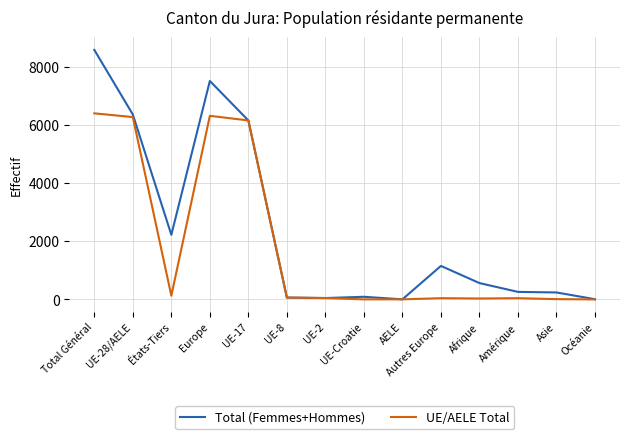

List the series in order of their overall mean, highest first.

Total (Femmes+Hommes), UE/AELE Total